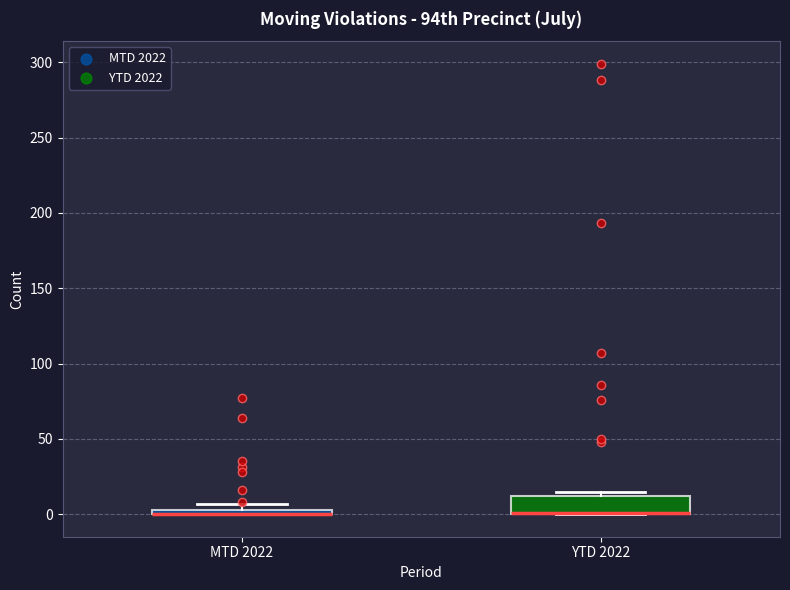

Where is the lower edge of the box for YTD 2022 on the y-axis? The values are not printed on the chart, so give them approximately, as read against the axis.

0